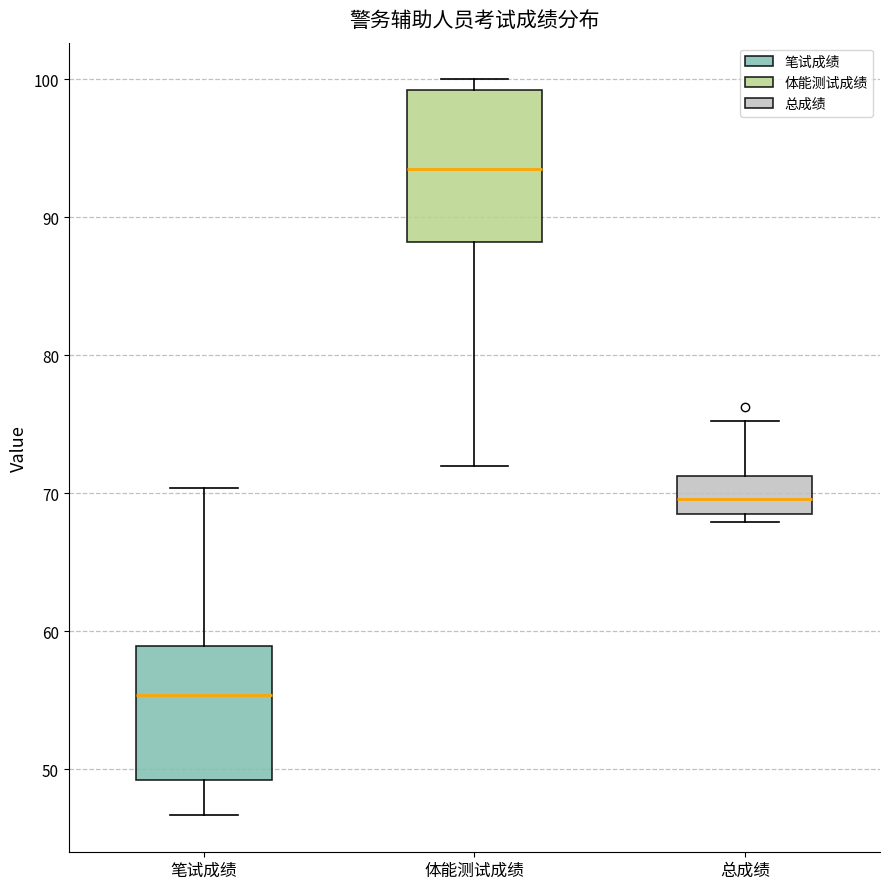

Comparing the boxes themselves (not the whiskers), which one is the tallest?

体能测试成绩